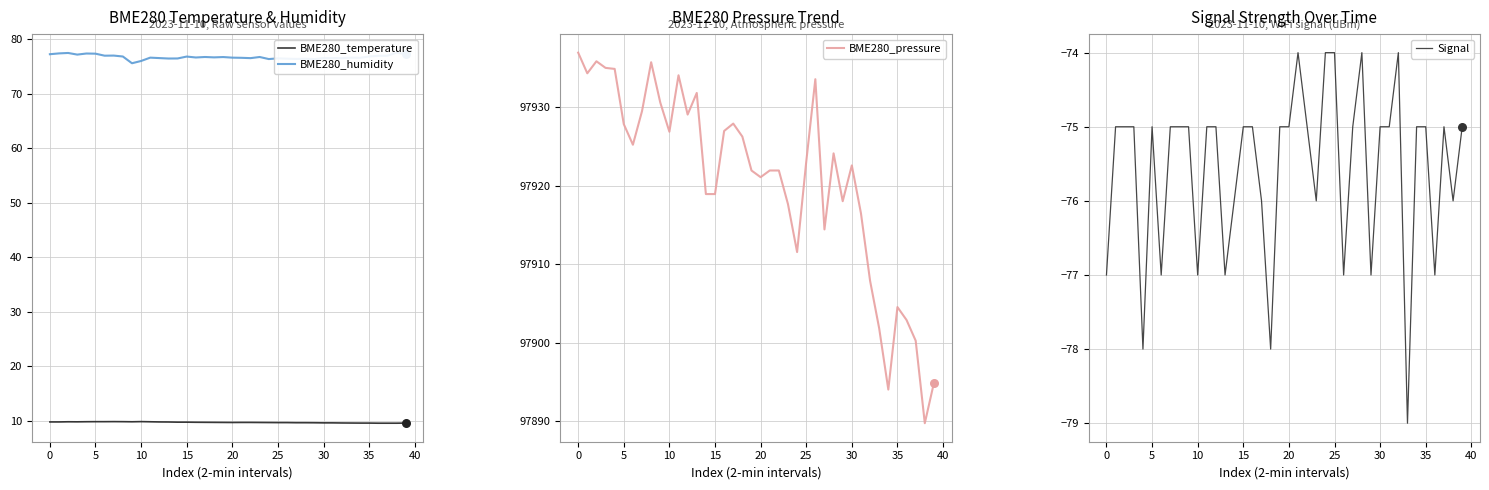

What is the minimum value for BME280_temperature?

9.5